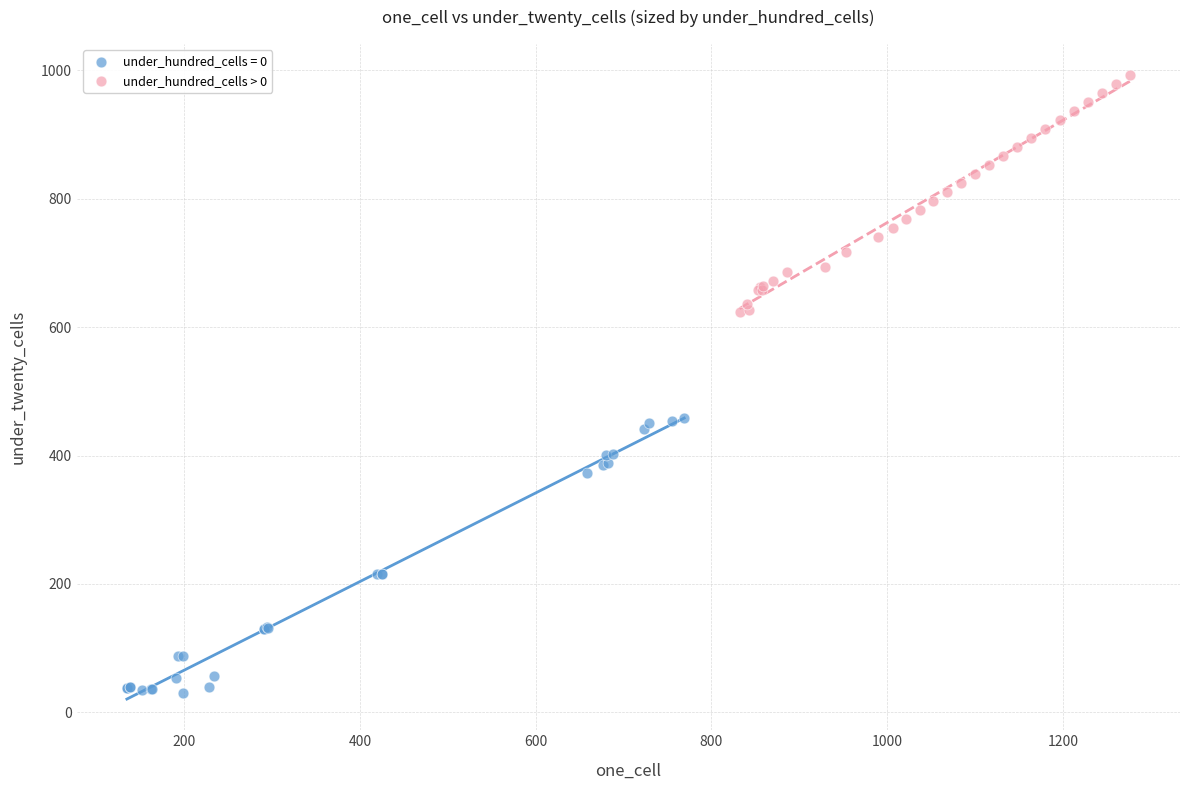

Which series contains the lowest Y value?

under_hundred_cells = 0